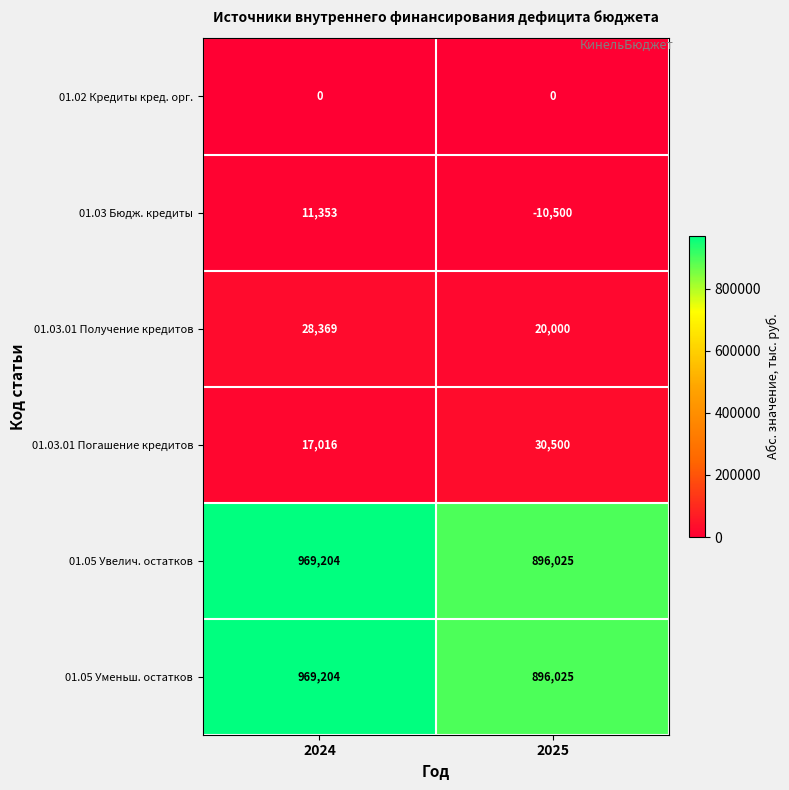

Reading left to right, extract all data points from this chart.

01.02 Кредиты кред. орг.: 2024=0	2025=0
01.03 Бюдж. кредиты: 2024=11353	2025=-10500
01.03.01 Получение кредитов: 2024=28369	2025=20000
01.03.01 Погашение кредитов: 2024=17016	2025=30500
01.05 Увелич. остатков: 2024=969204	2025=896025
01.05 Уменьш. остатков: 2024=969204	2025=896025